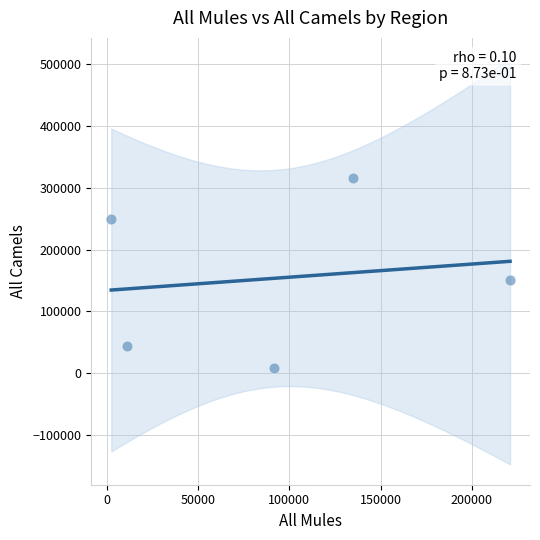

What is the average Y value?

153528